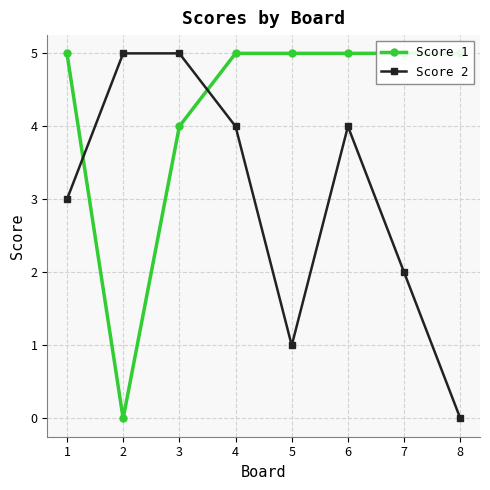

Is it true that Score 2 equals 4 at 6?

True